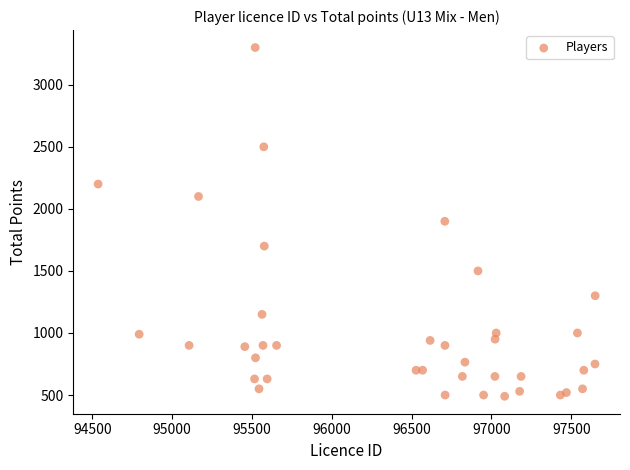

What is the range of Y values (max minus min)?

2810